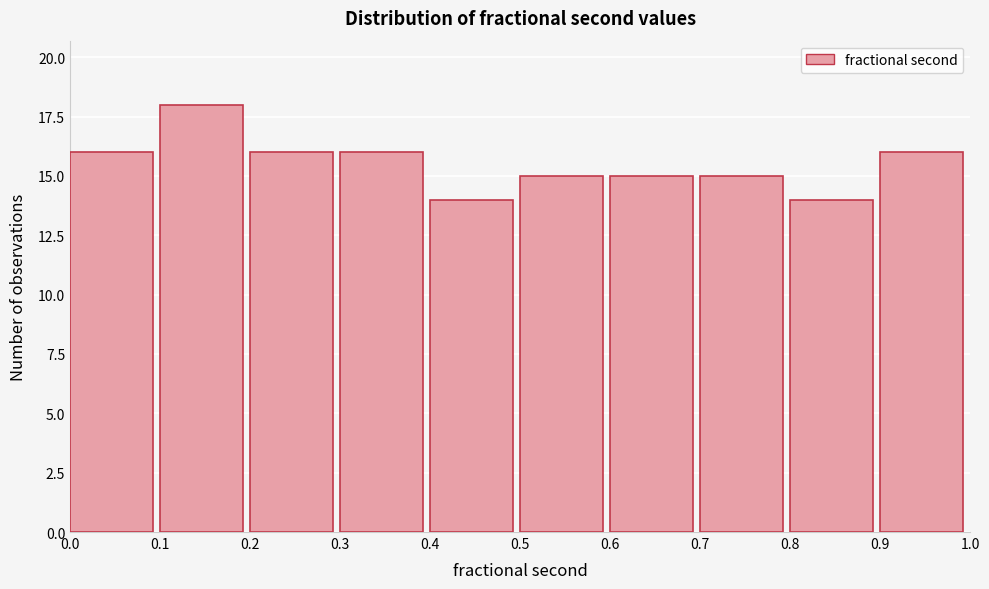

Reading left to right, list every bar in this chart as the range it spans on the x-axis followed by its height. The values are not printed on the chart, so give them approximately, as read against the axis.

0.0 to 0.1: 16
0.1 to 0.2: 18
0.2 to 0.3: 16
0.3 to 0.4: 16
0.4 to 0.5: 14
0.5 to 0.6: 15
0.6 to 0.7: 15
0.7 to 0.8: 15
0.8 to 0.9: 14
0.9 to 1.0: 16